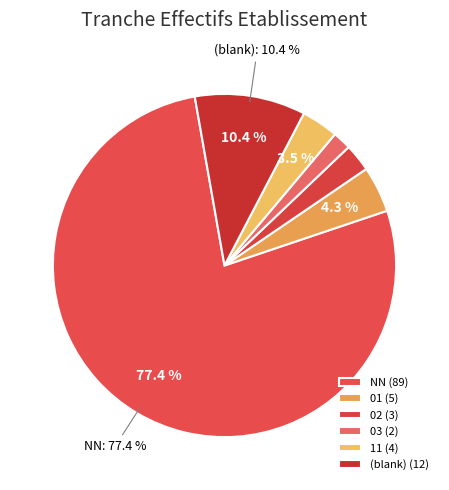

Count the number of slices in the pie.

6